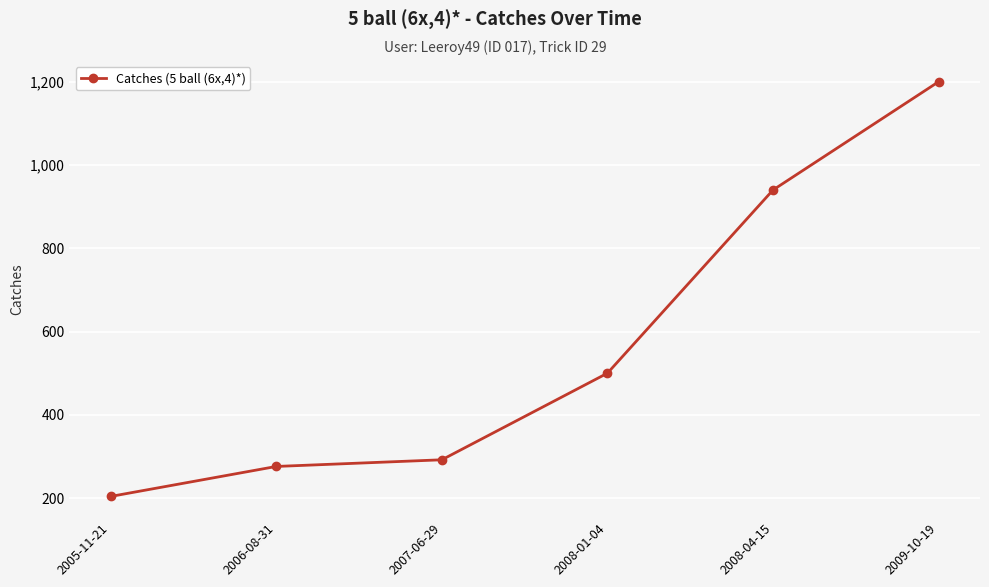

Does the chart display data point markers on the line(s)?

Yes